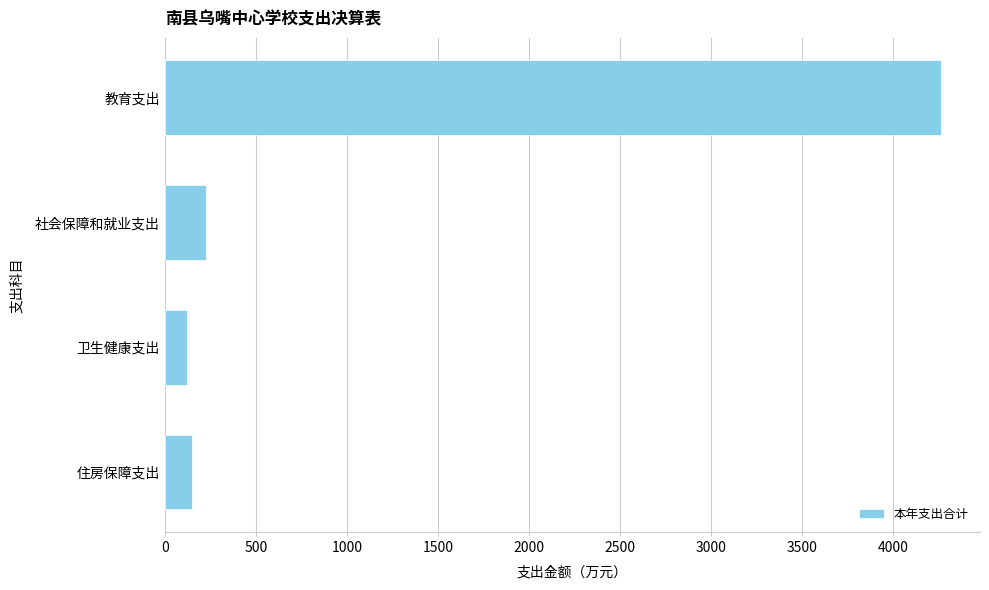

True or false: the data shows 120.0 at 卫生健康支出.

True